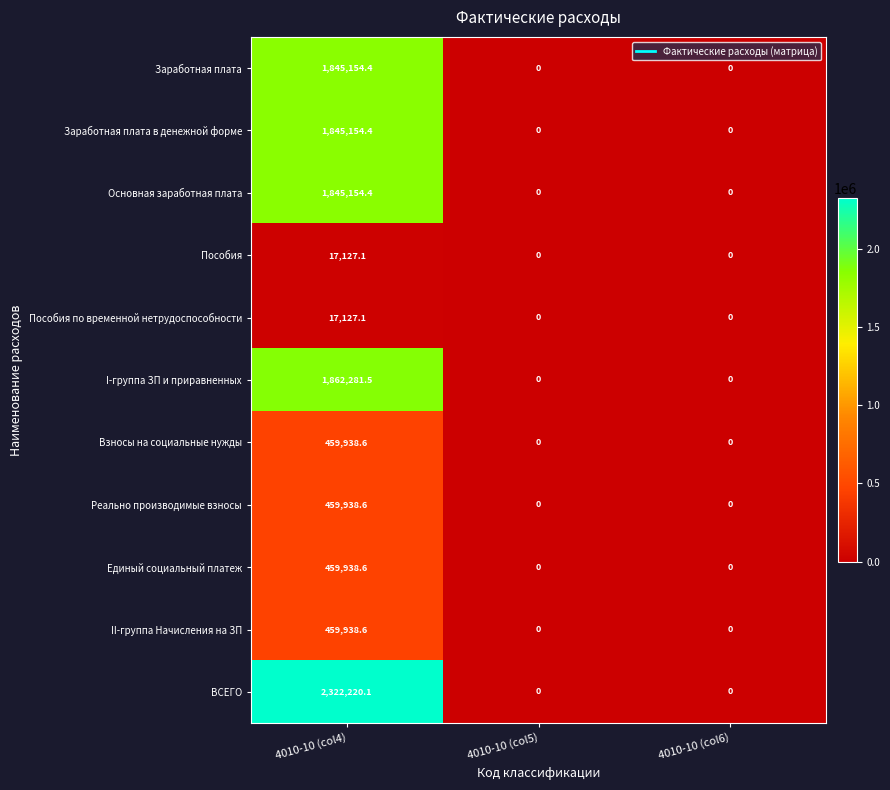

Which series changed the most between 4010-10 (col4) and 4010-10 (col6)?

ВСЕГО